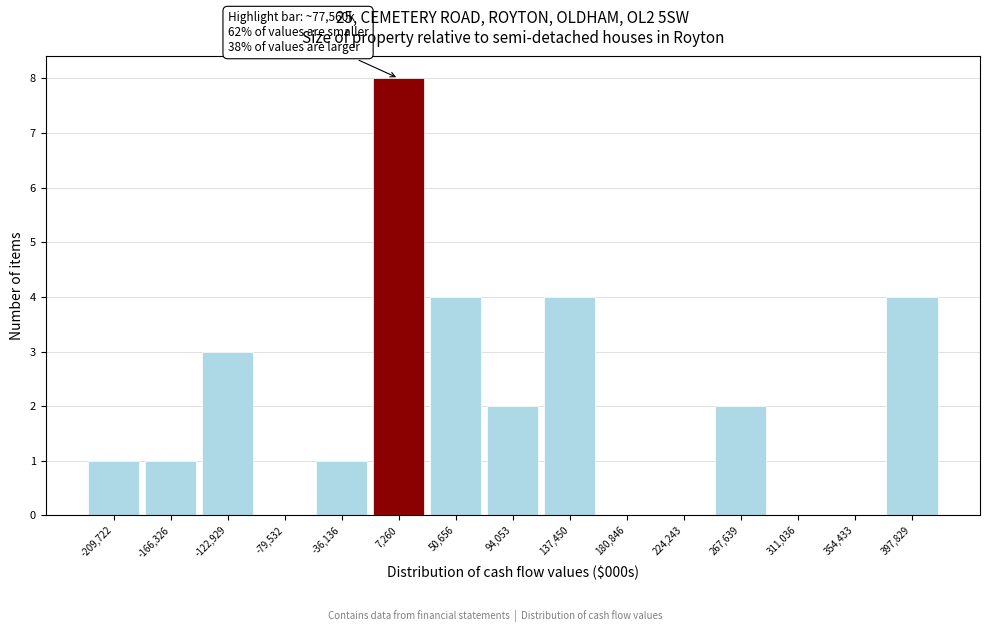

Over which range of the x-axis is the bar tallest?

-15000 to 30000